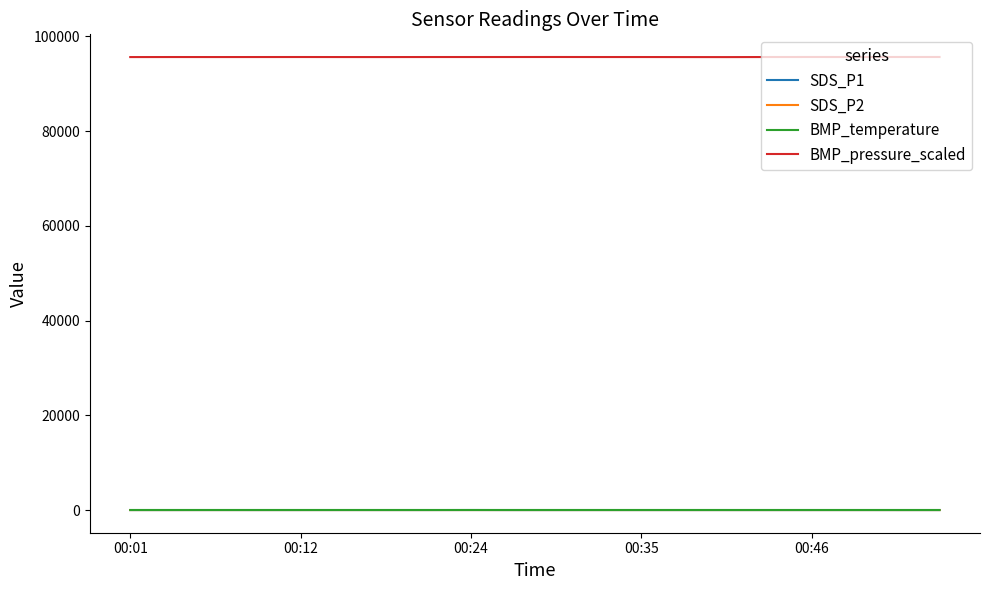

Which series has the largest total across all categories?

BMP_pressure_scaled